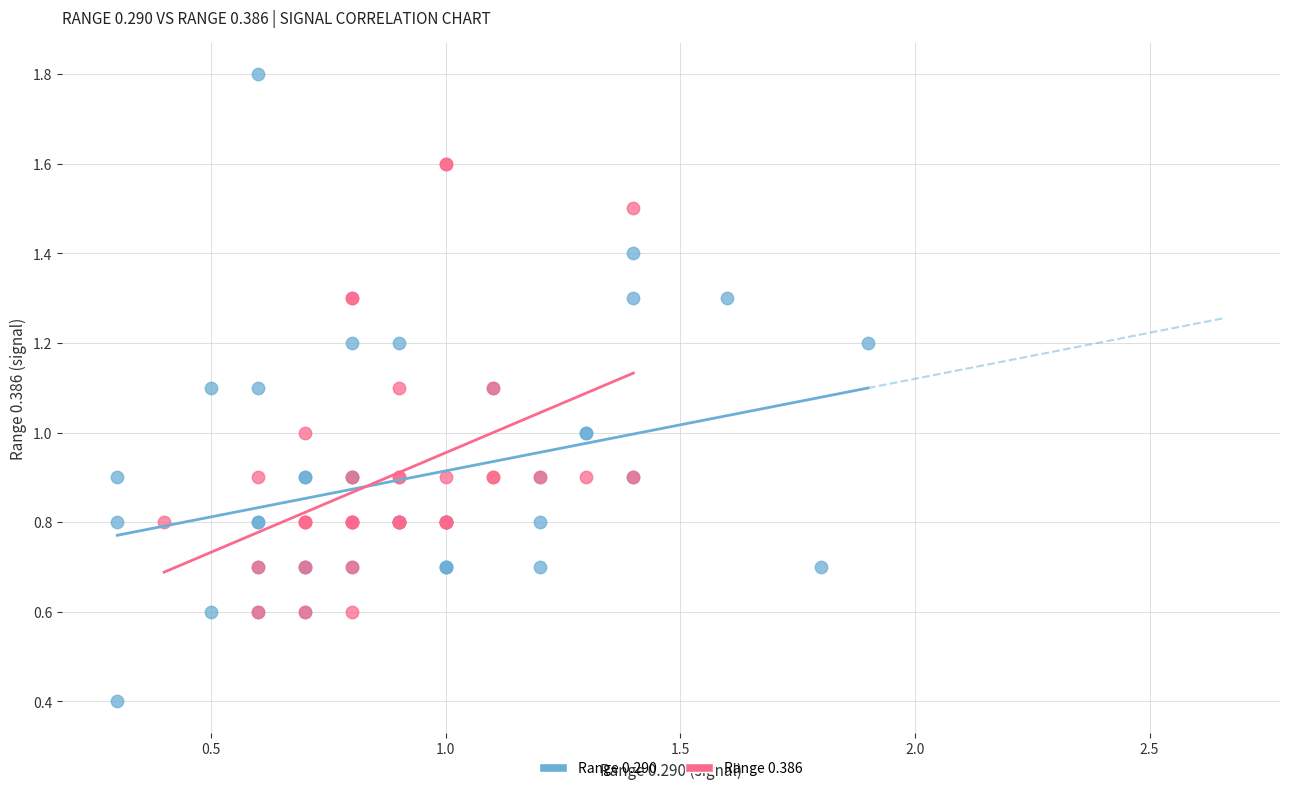

Which series contains the lowest Y value?

Range 0.290